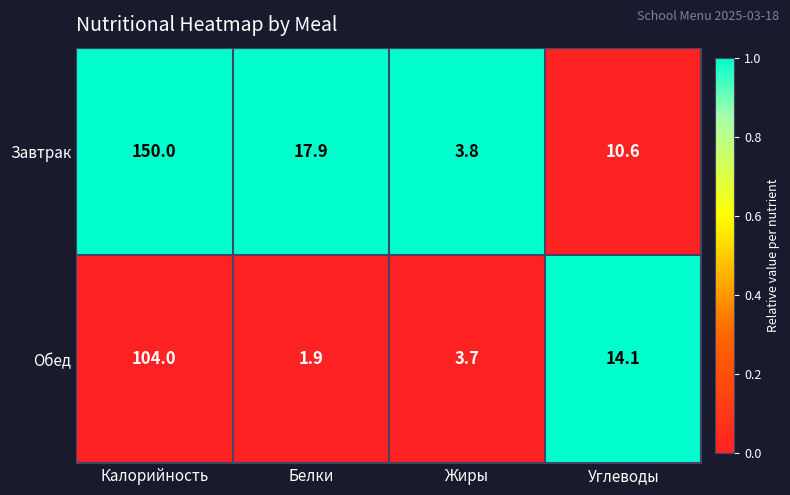

Rank the series at Калорийность from lowest to highest value.

Обед, Завтрак